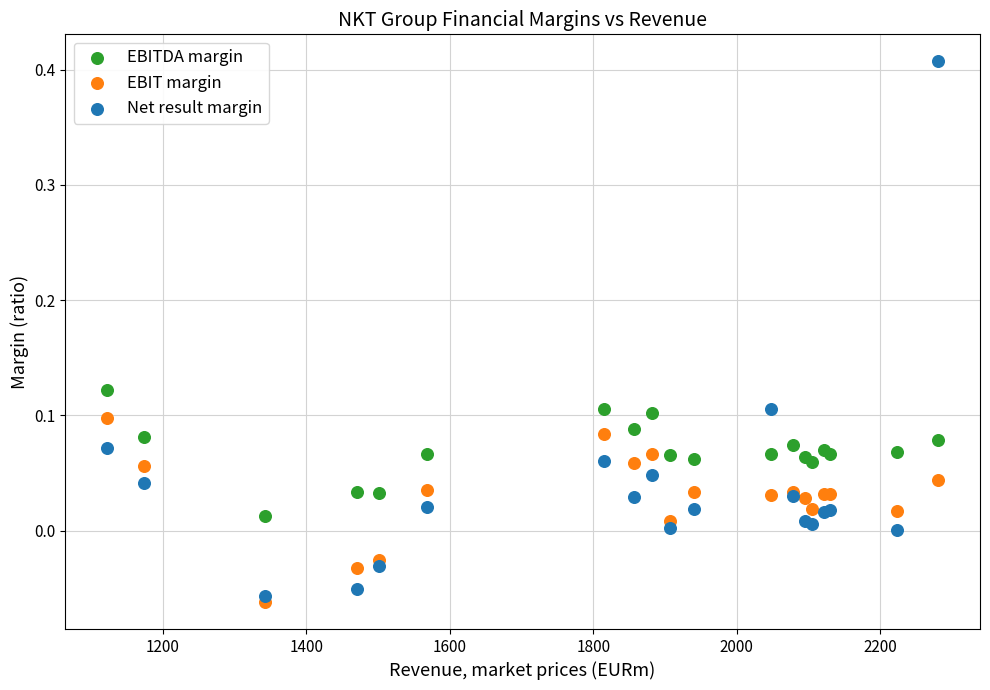

Which series contains the highest Y value?

Net result margin